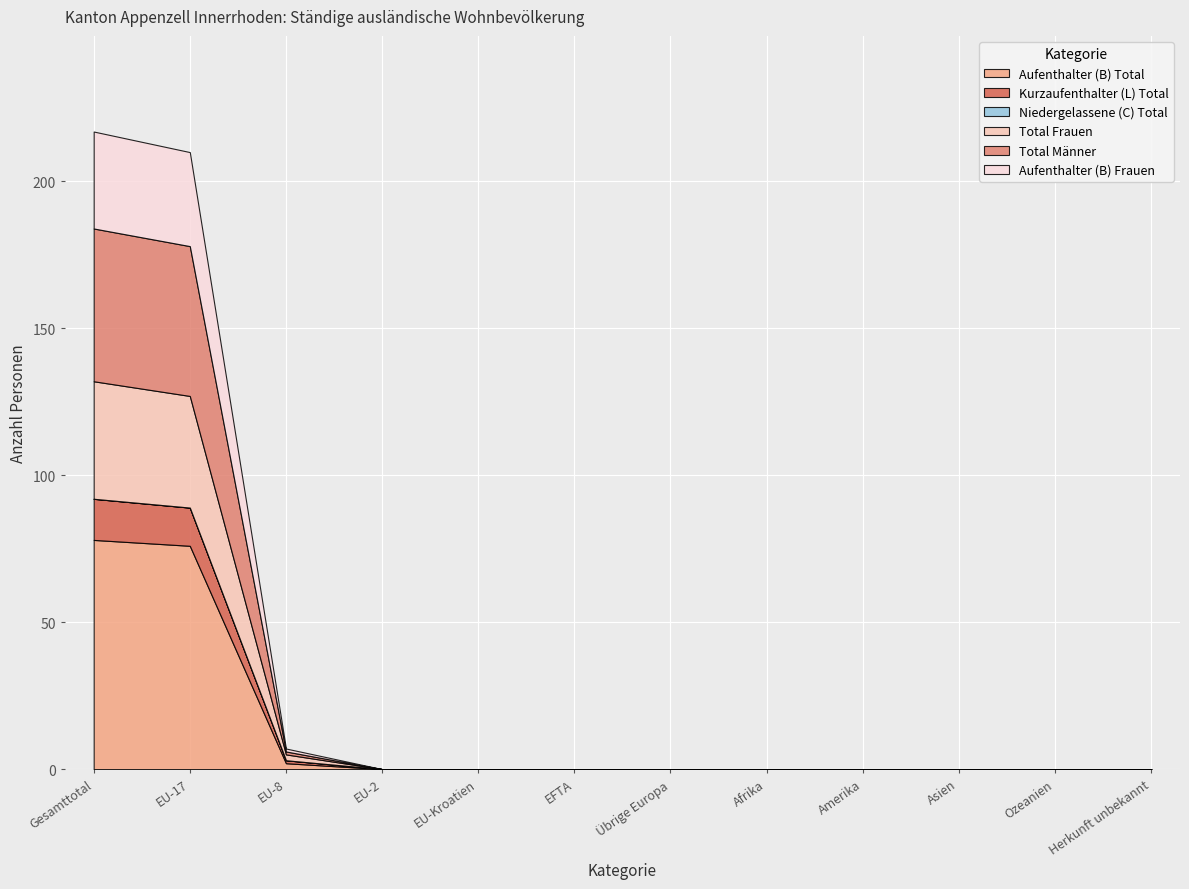

List the series in order of their peak value, lowest first.

Niedergelassene (C) Total, Kurzaufenthalter (L) Total, Aufenthalter (B) Frauen, Total Frauen, Total Männer, Aufenthalter (B) Total